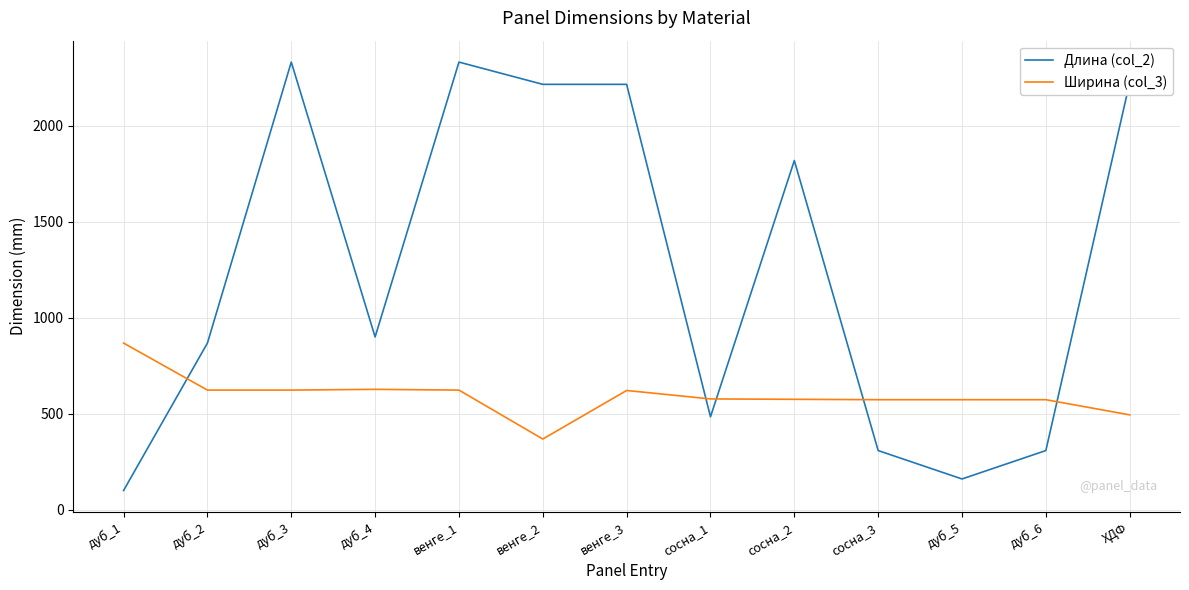

How many distinct data groups are displayed?

2